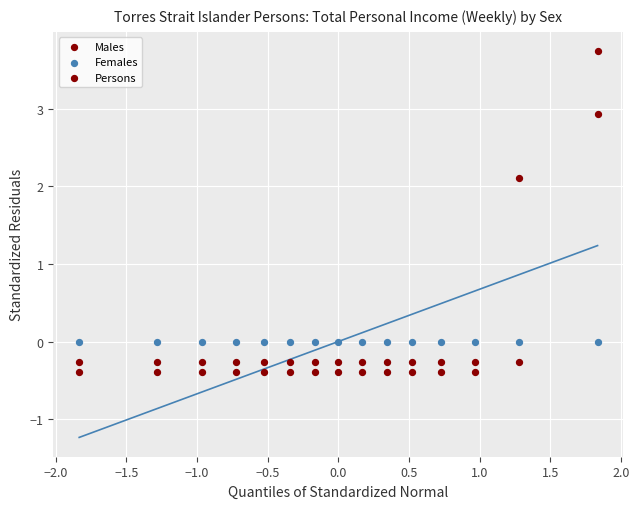

How many data points are displayed?

45